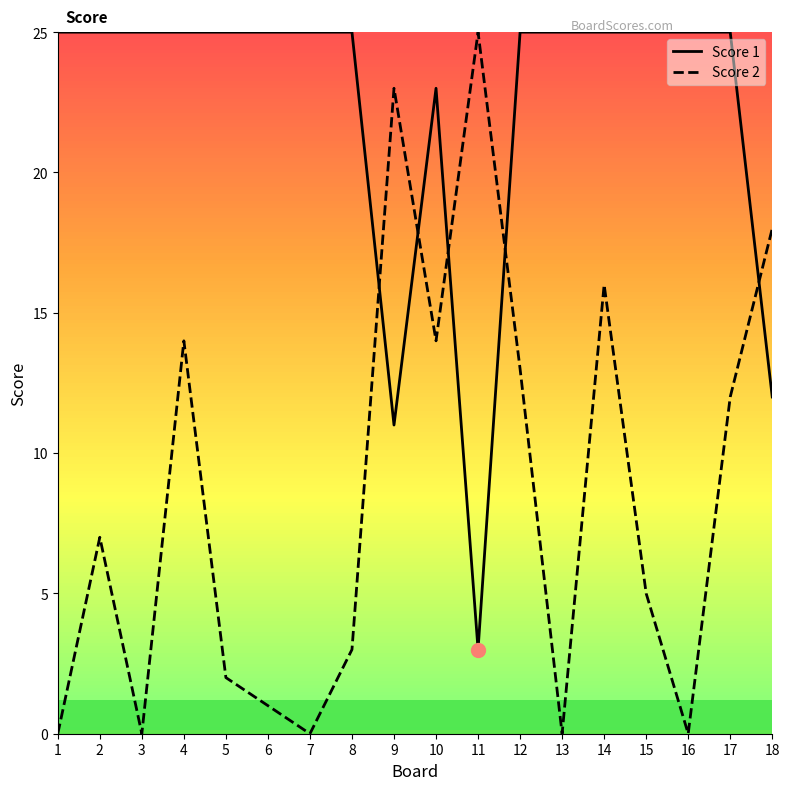

Which category has the highest value in the Score 2 series?

11